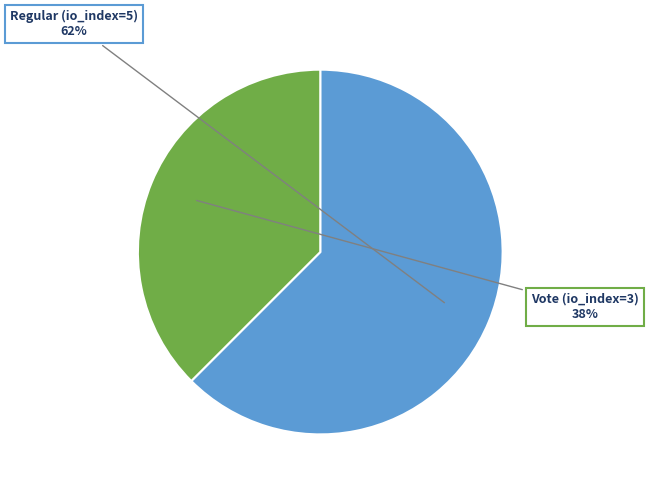

Is there a majority slice in this chart?

Yes